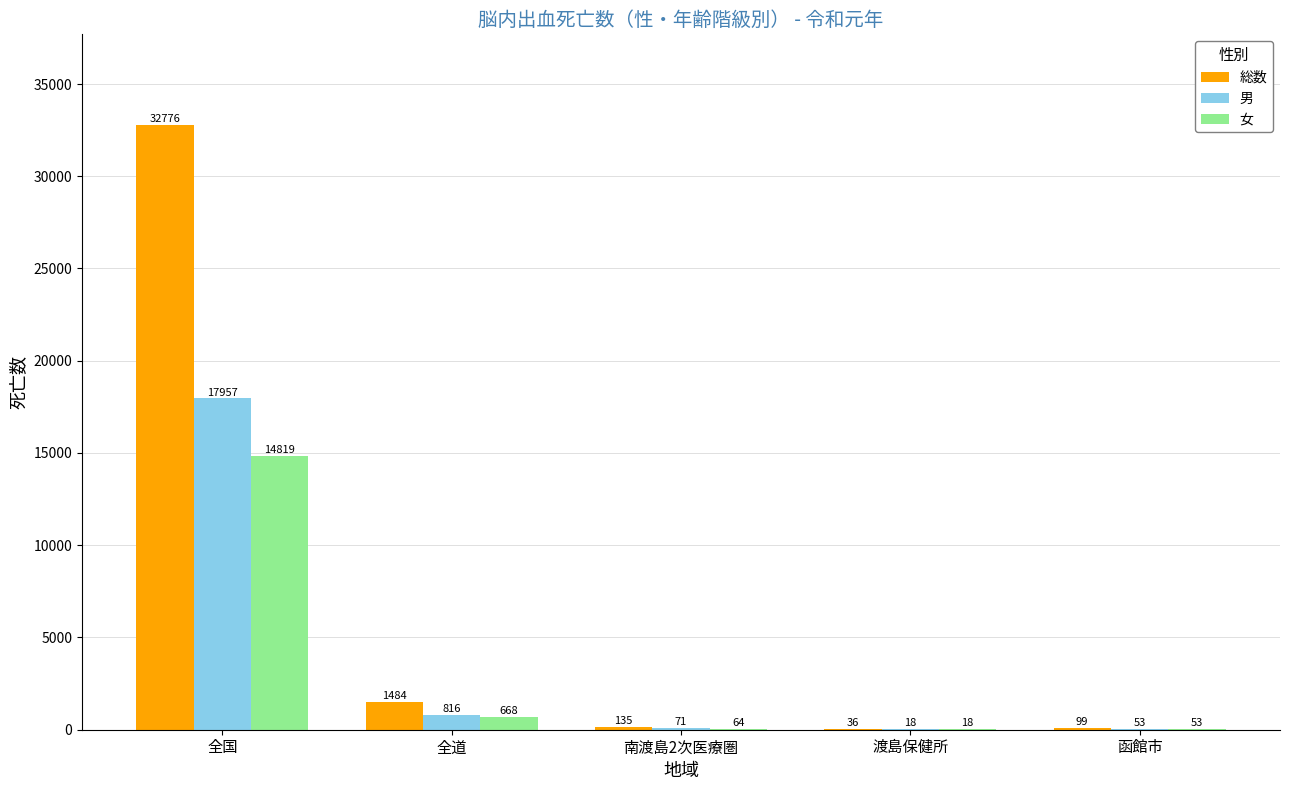

How many categories are shown in the chart?

5